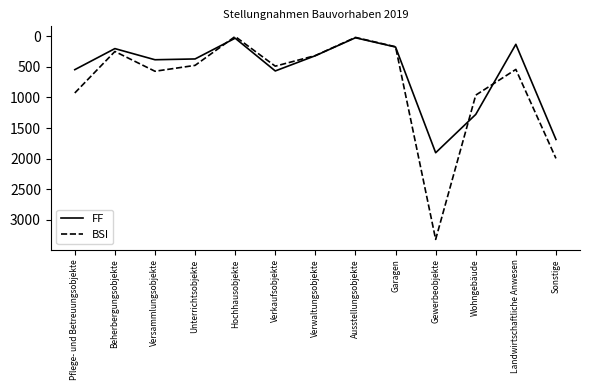

Which series ends up on top after the final intersection of BSI and FF?

BSI